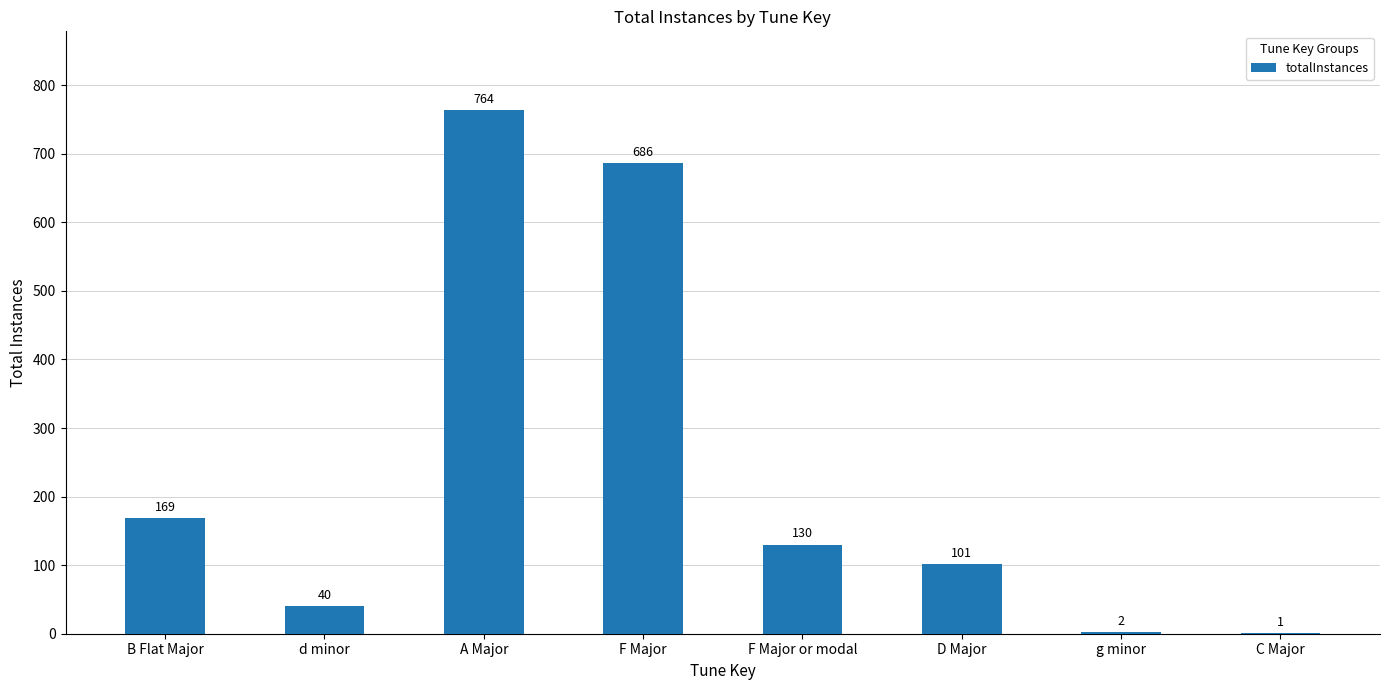

Which has a higher value, g minor or d minor?

d minor